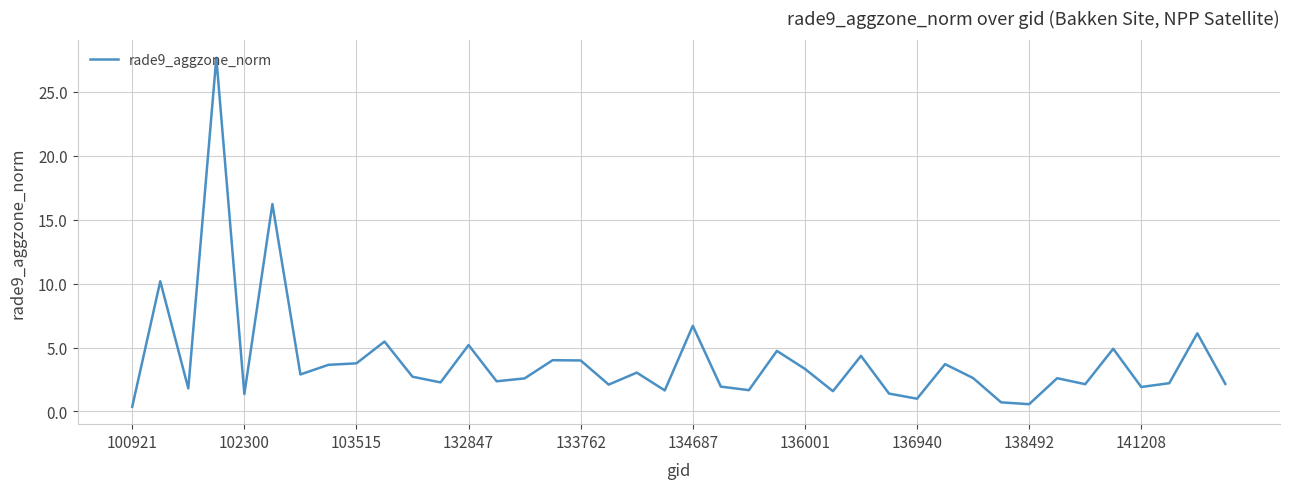

What is the difference between the maximum and minimum values?

27.3